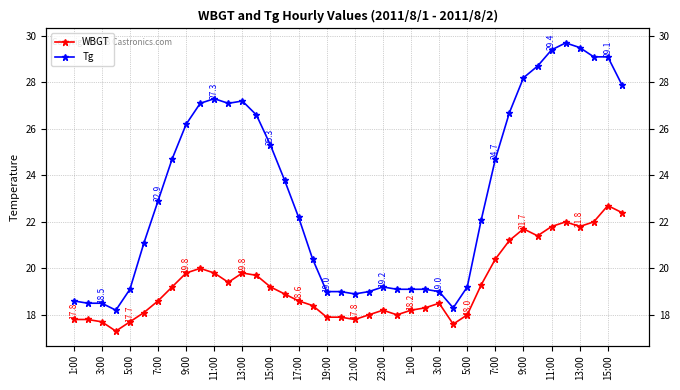

The value of WBGT at 23:00 is 6.0. True or false?

False